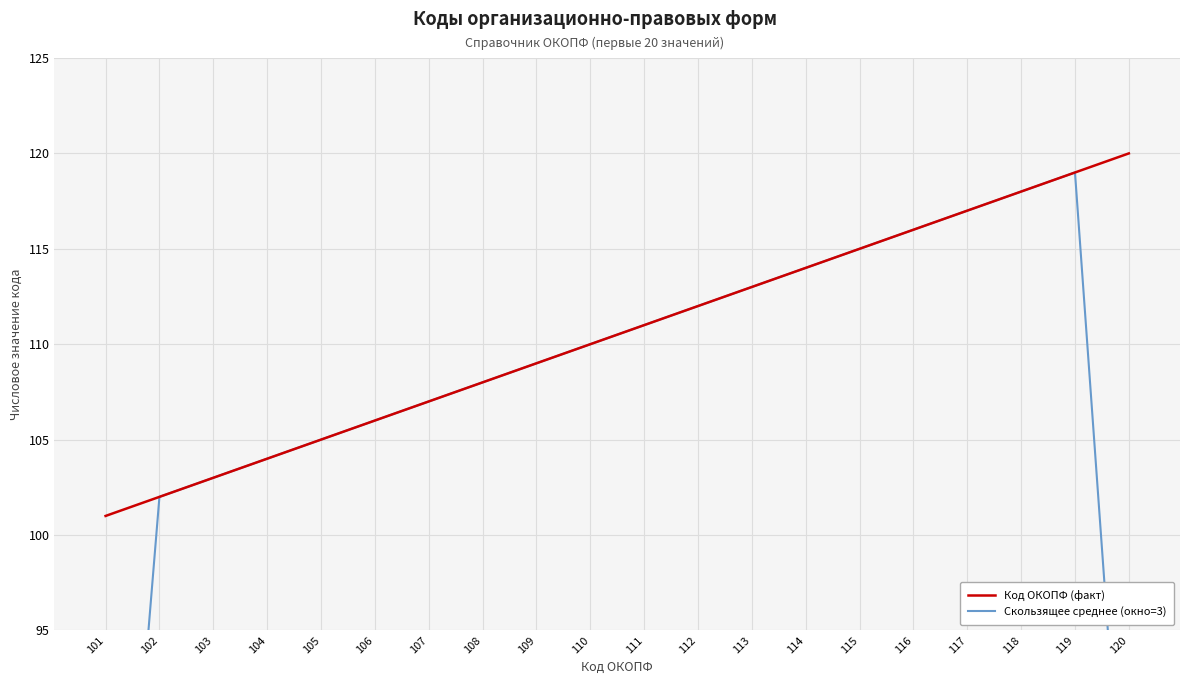

Which has a higher value, 109 or 117?

117